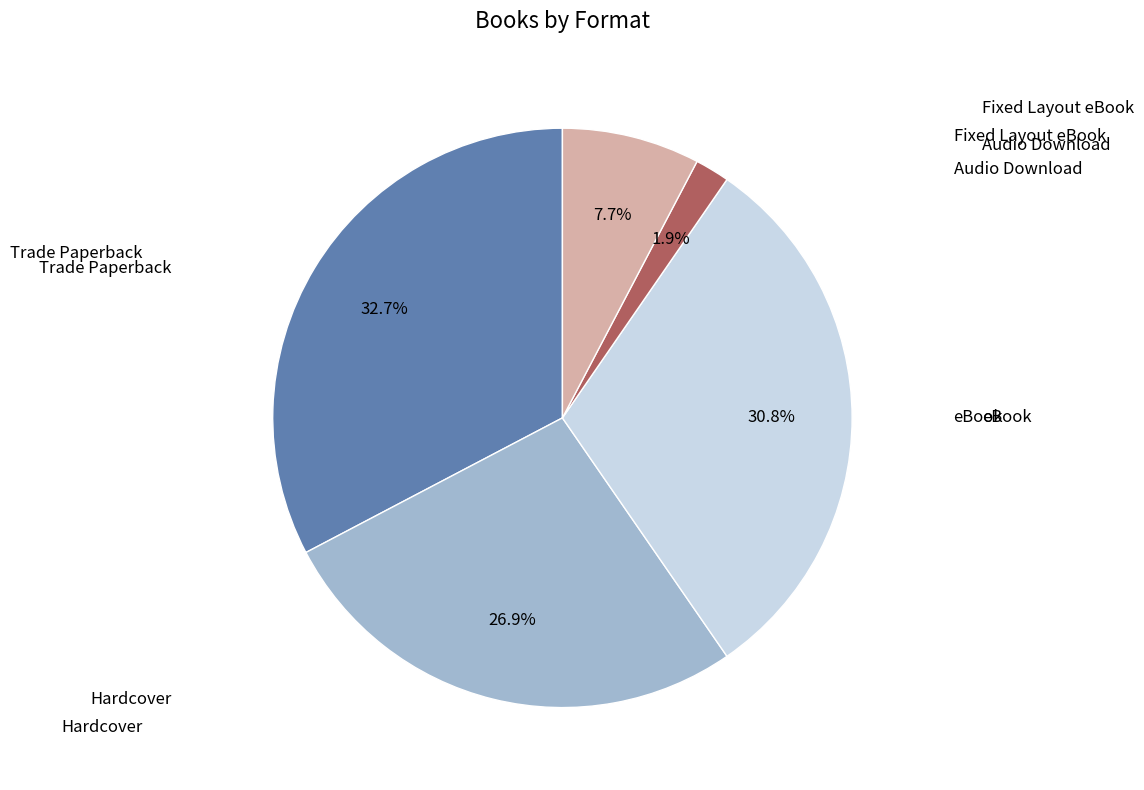

Is there any slice that represents more than half of the pie?

No